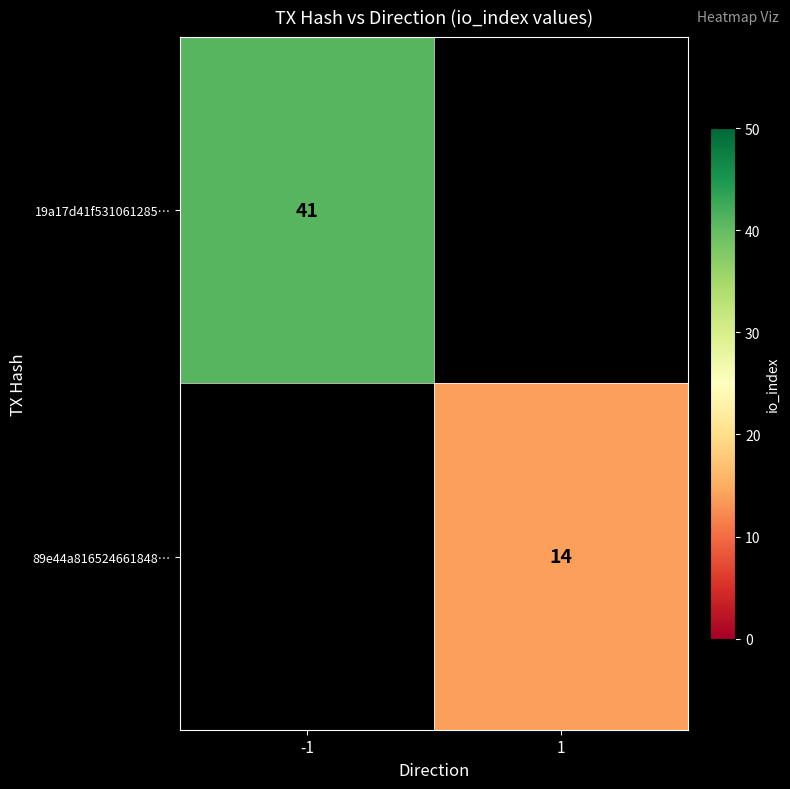

The 89e44a816524661848… series shows 14 at 1. True or false?

True